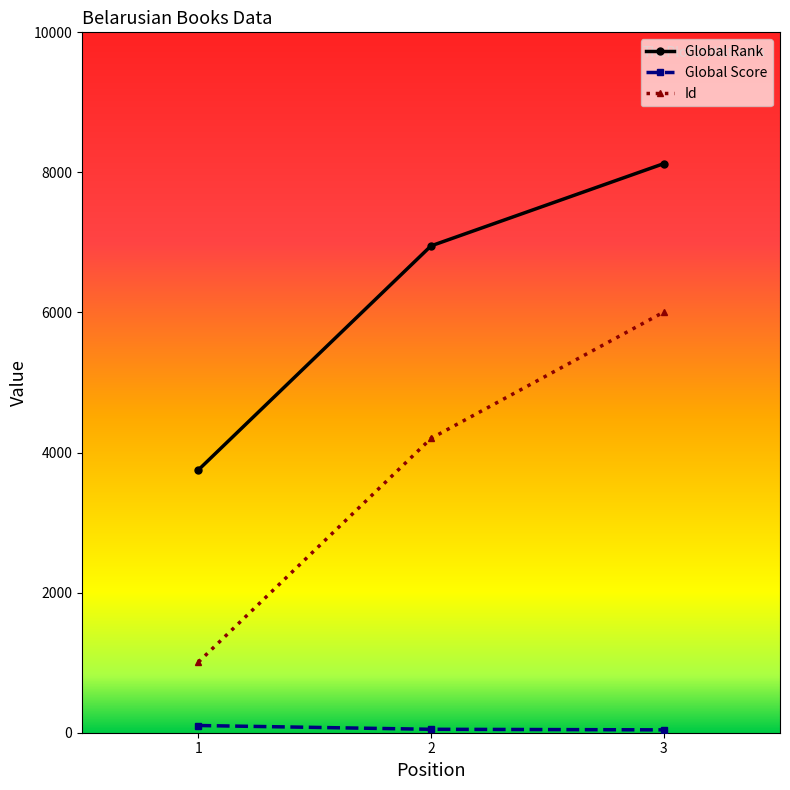

Which series changed the most between 1 and 2?

Global Rank